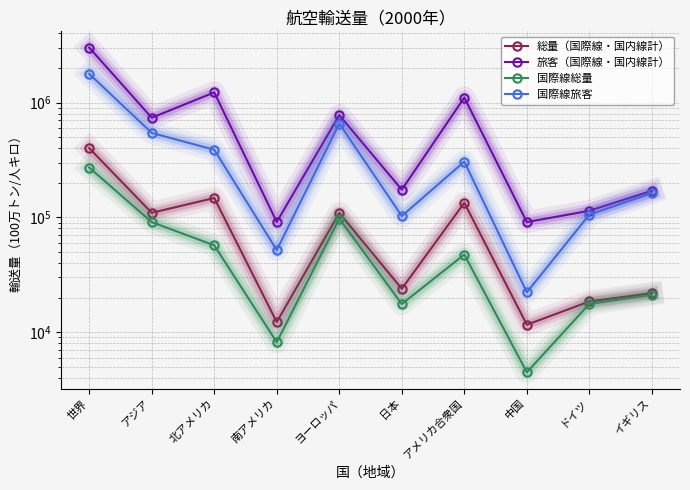

What is the difference between the 国際線総量 values at ヨーロッパ and 世界?

174081